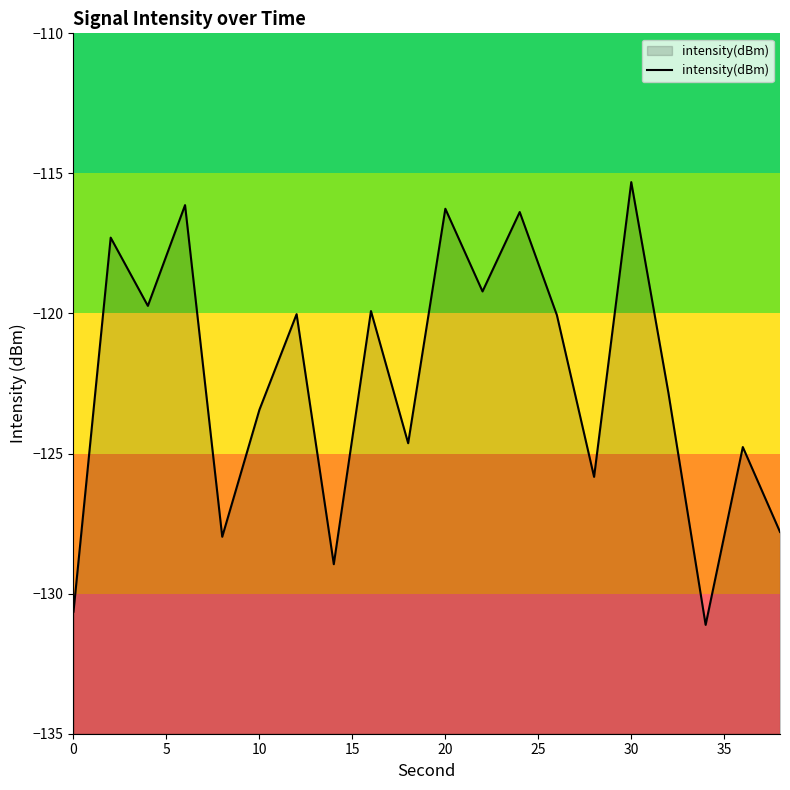

What is the smallest value displayed?

-131.1